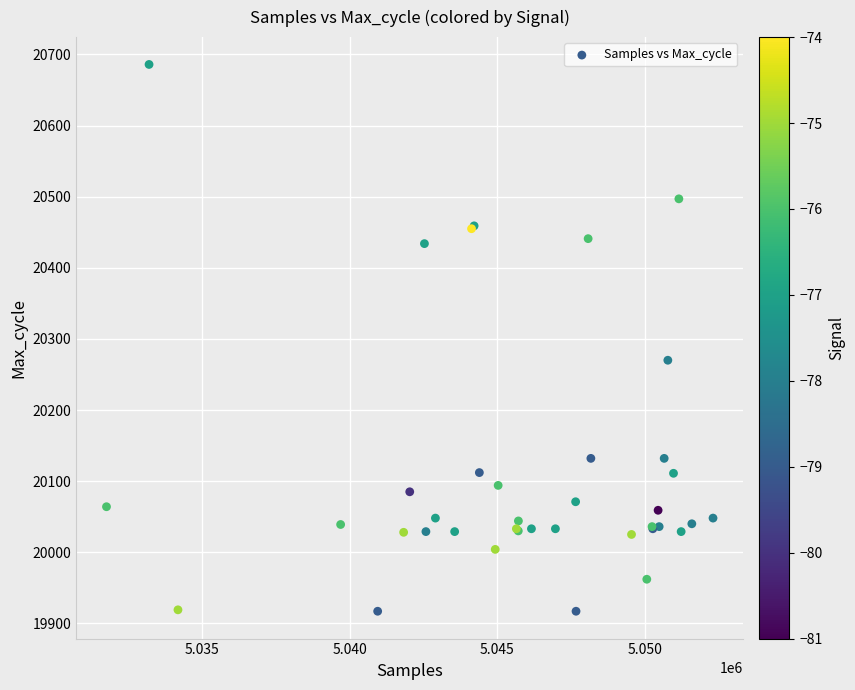

What Y value in the scatter plot is closest to 20301?

20270